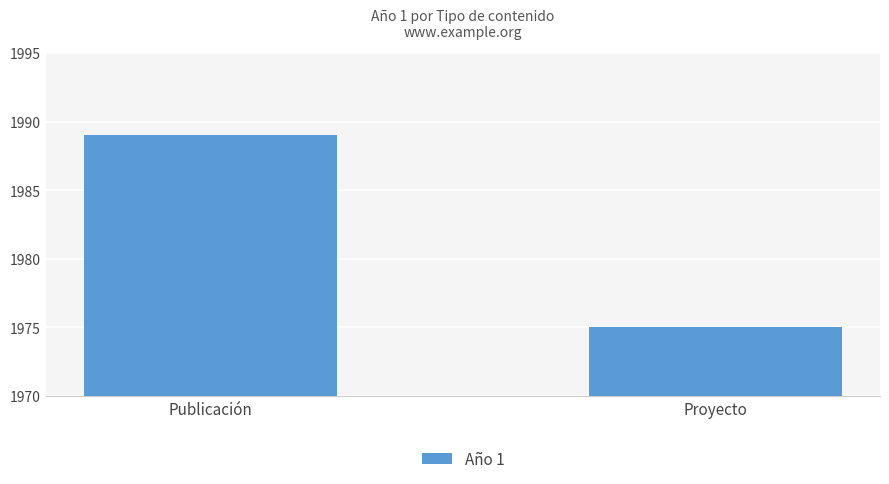

Is it true that the value at Publicación is 1989?

True